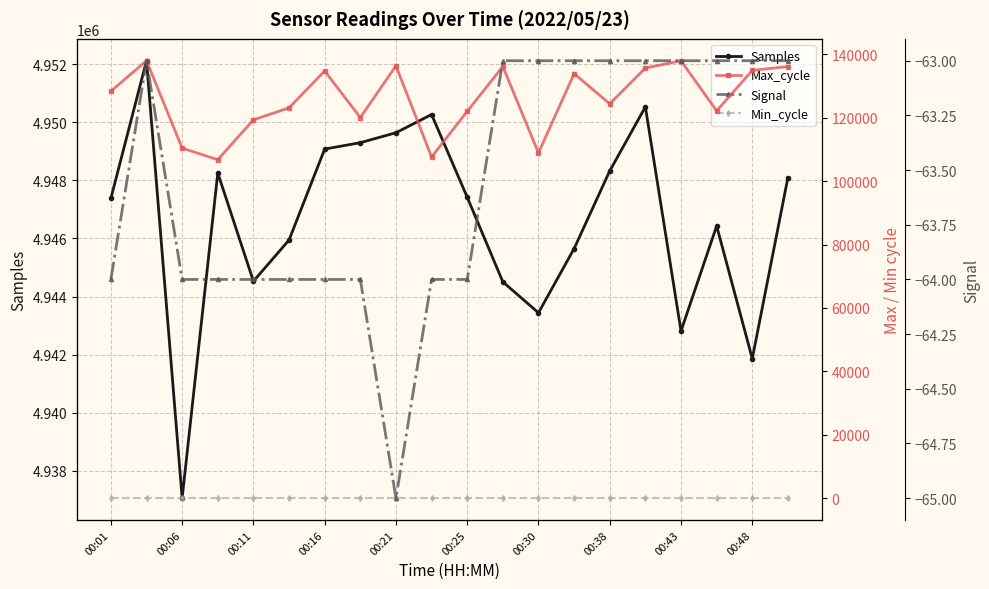

What is the highest value of the Samples series?

4952116